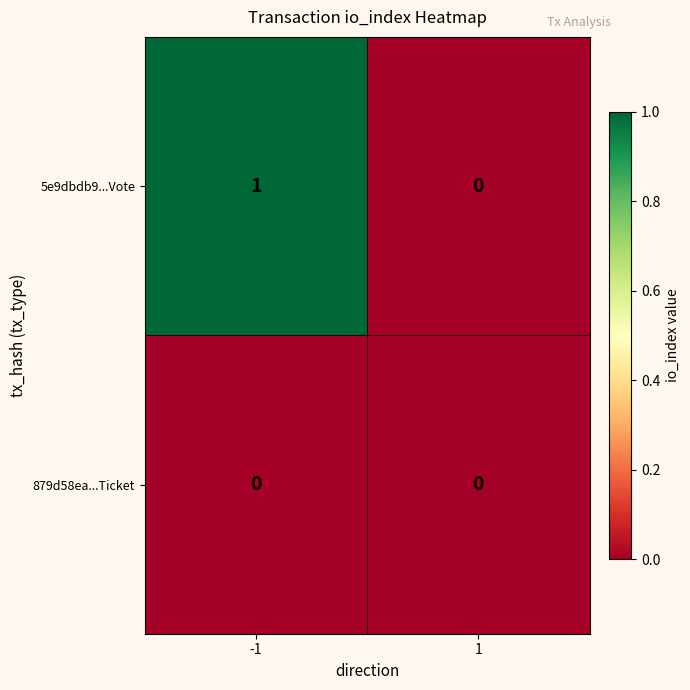

Reading left to right, extract all data points from this chart.

5e9dbdb9...Vote: -1=1	1=0
879d58ea...Ticket: -1=0	1=0